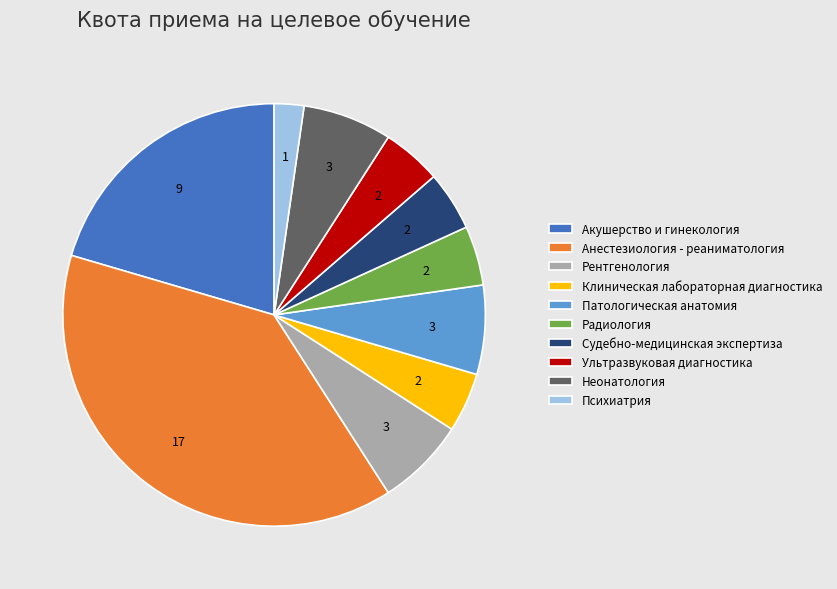

Do Клиническая лабораторная диагностика and Психиатрия together represent more than half of the pie?

No